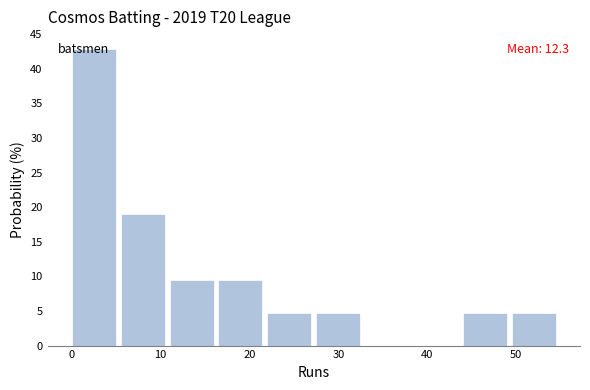

Which range on the x-axis has the tallest bar?

0.0 to 5.5